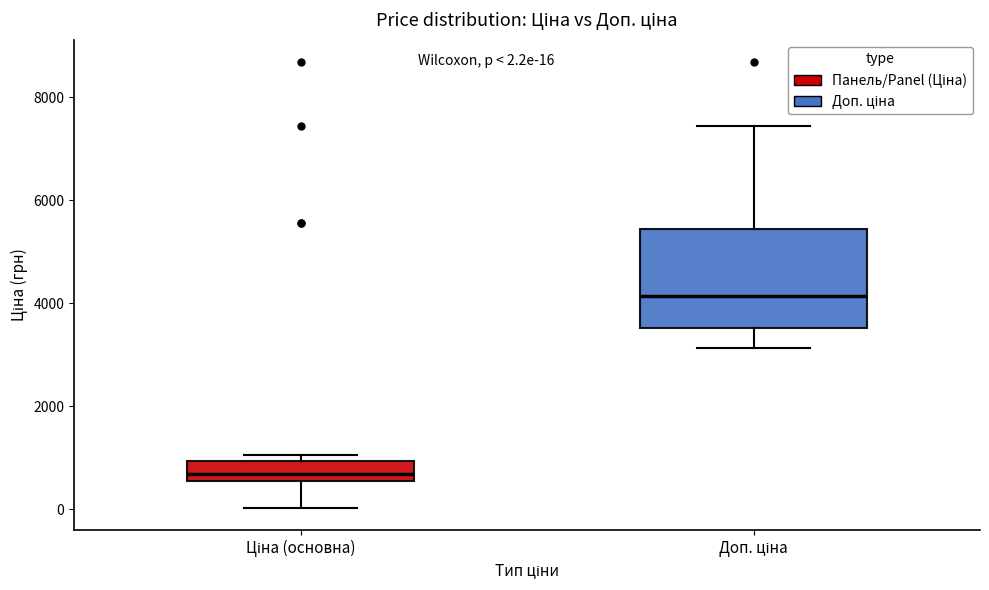

Which box is the tallest, from its lower edge to its upper edge?

Доп. ціна